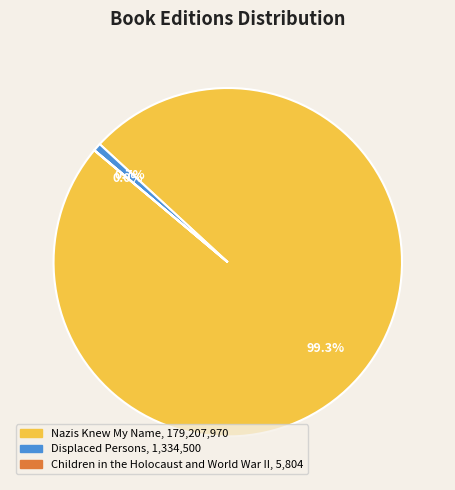

Approximately how many times larger is the value at Nazis Knew My Name compared to Displaced Persons?

134.3